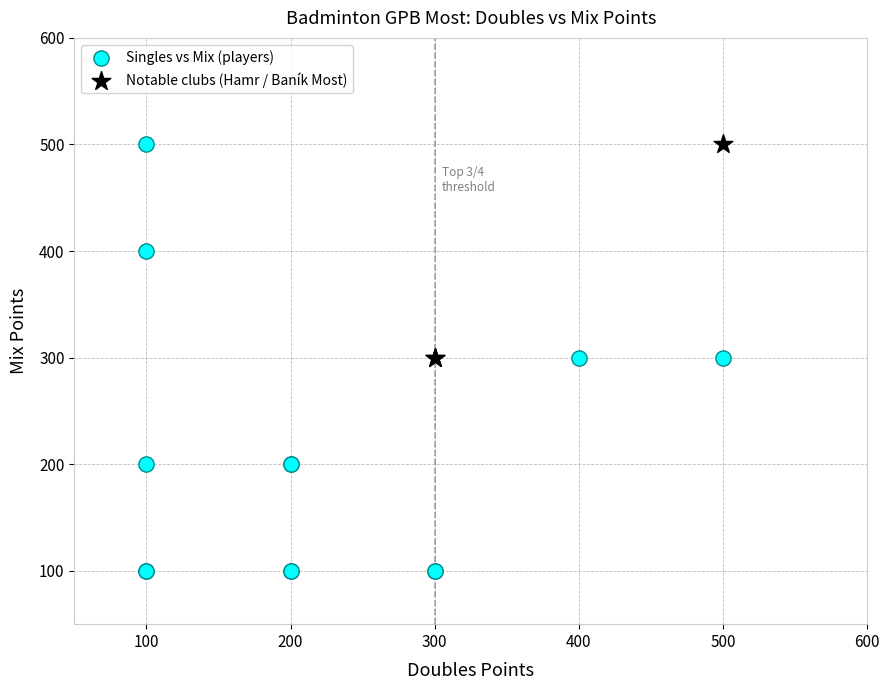

Which series reaches the minimum Y coordinate?

Singles vs Mix (players)